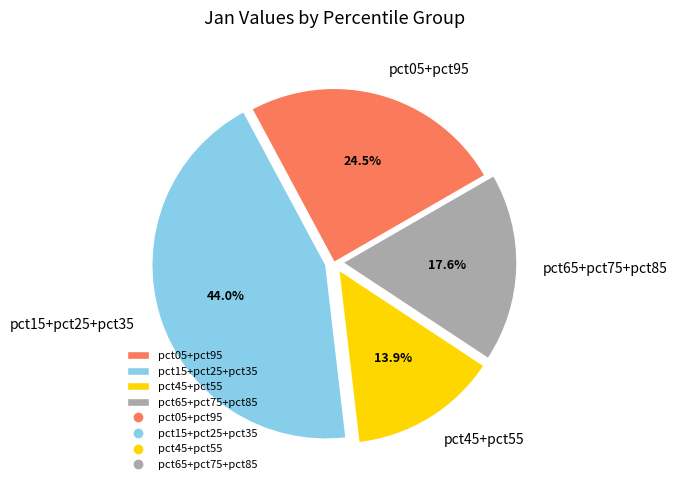

What is the ratio of the value at pct65+pct75+pct85 to the value at pct05+pct95?

0.7